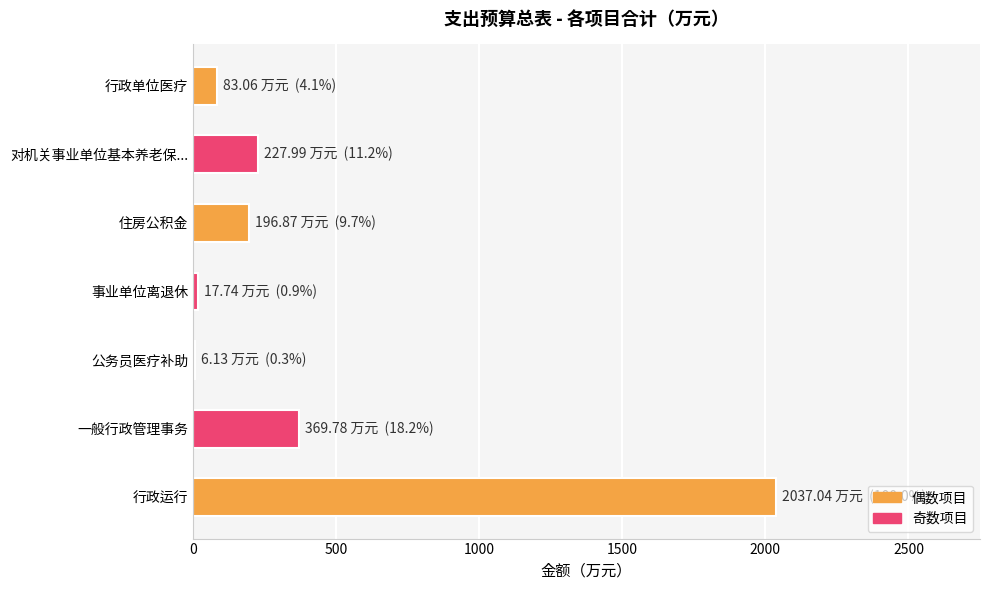

Reading bottom to top, what are all the values shown in this chart?

行政运行=2037.0	一般行政管理事务=369.8	公务员医疗补助=6.1	事业单位离退休=17.7	住房公积金=196.9	对机关事业单位基本养老保...=228.0	行政单位医疗=83.1